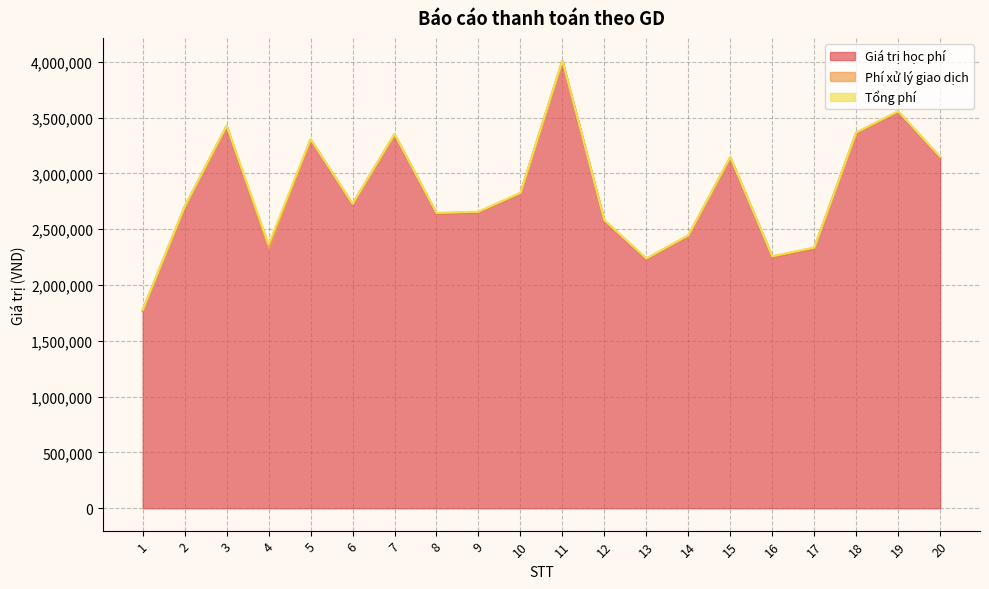

At which category is the sum across all series the highest?

11